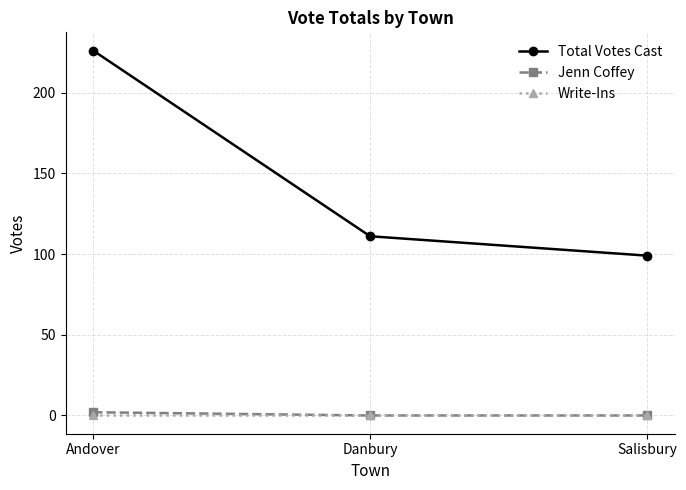

How many lines are shown in the chart?

3